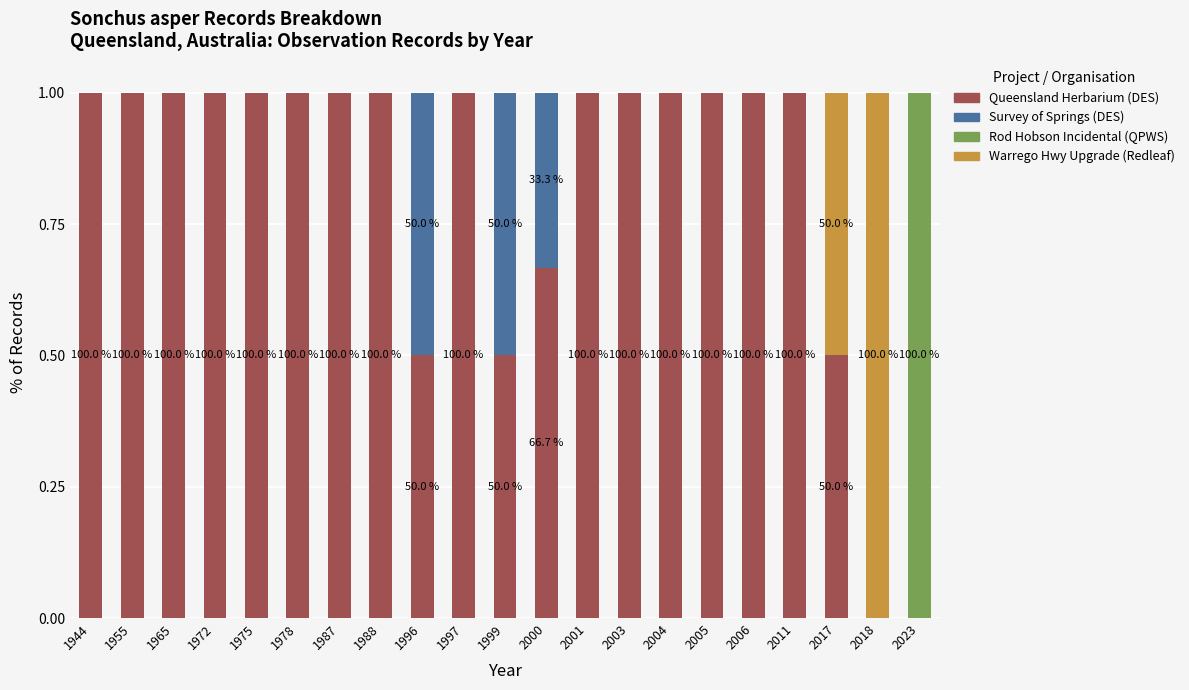

What is the total value across all series at 1972?

1.0